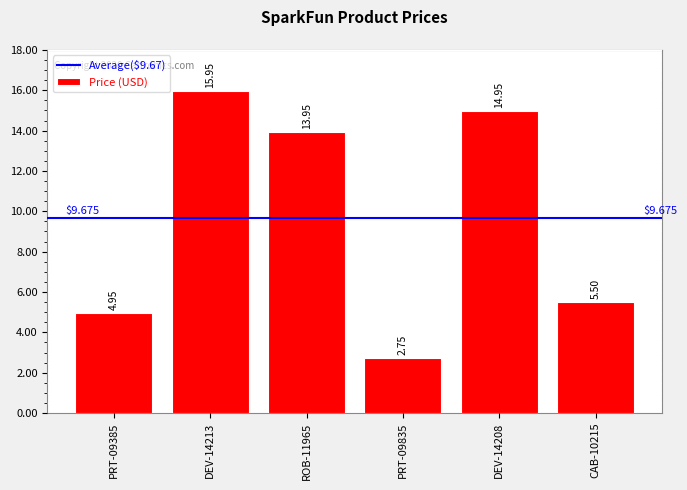

List the labels in order of value, largest first.

DEV-14213, DEV-14208, ROB-11965, CAB-10215, PRT-09385, PRT-09835